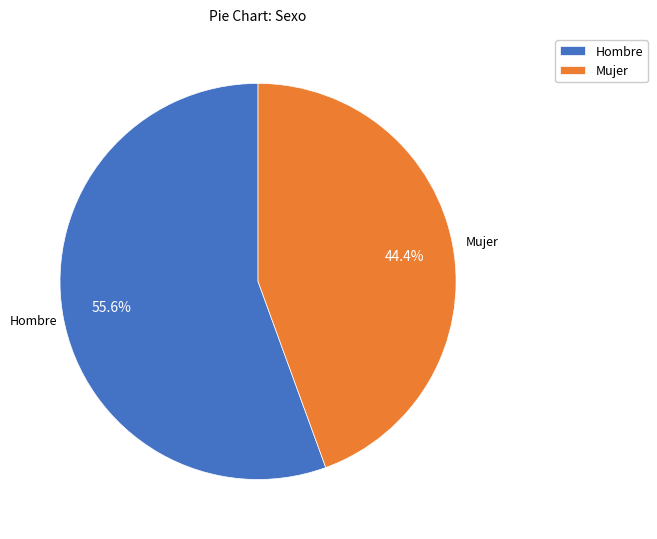

Which slice is the largest?

Hombre